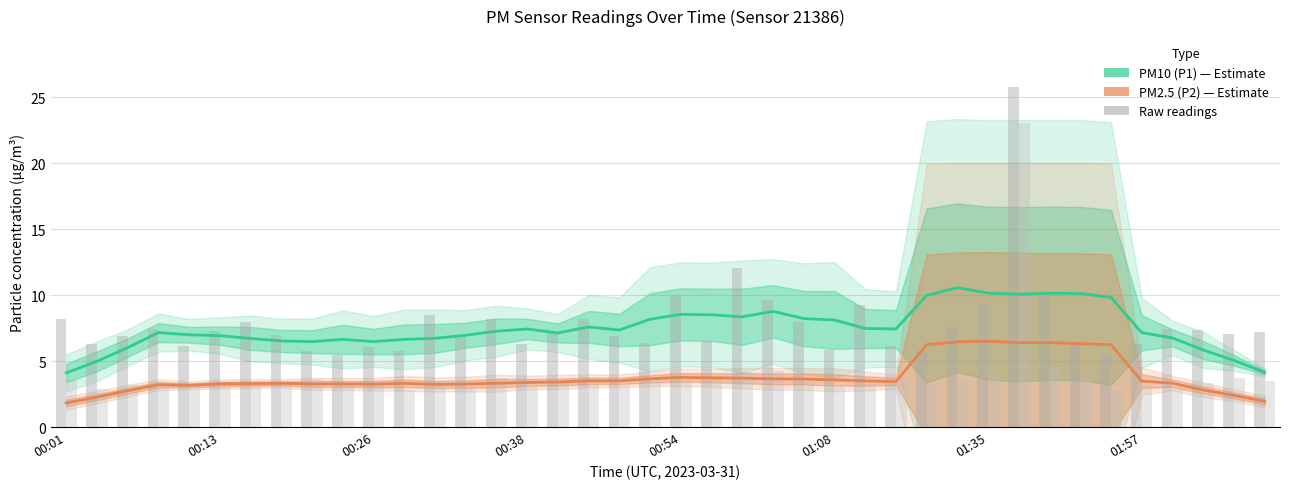

Which category has the lowest value in the PM10 (P1) series?

00:01